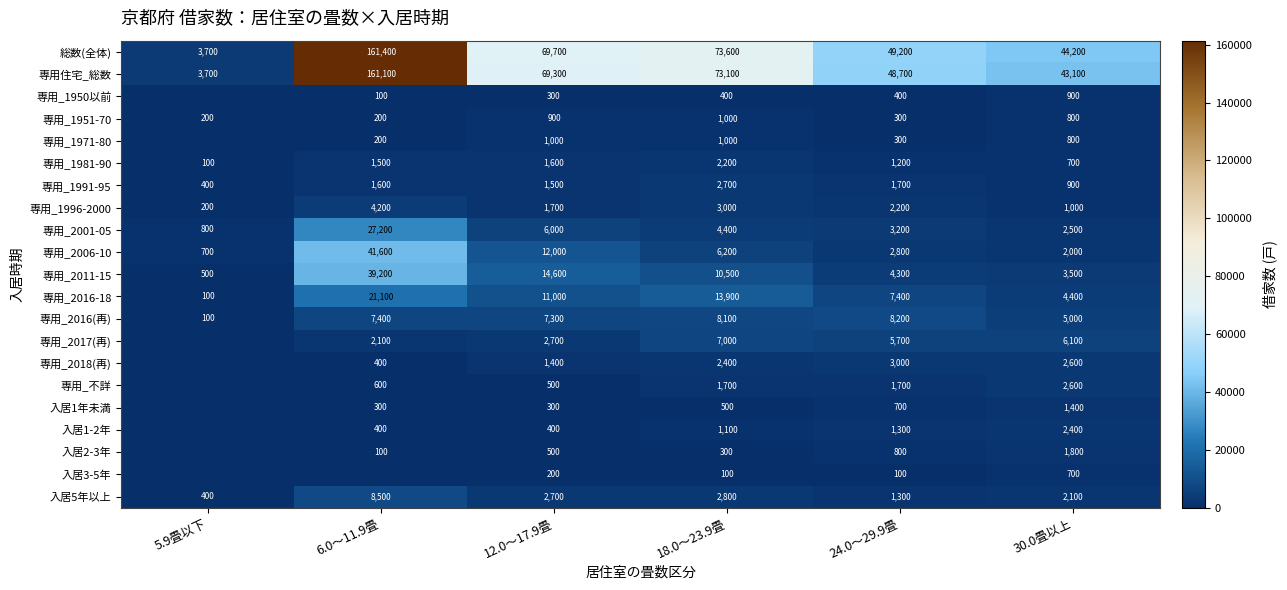

What is the total value across all series at 5.9畳以下?

10900